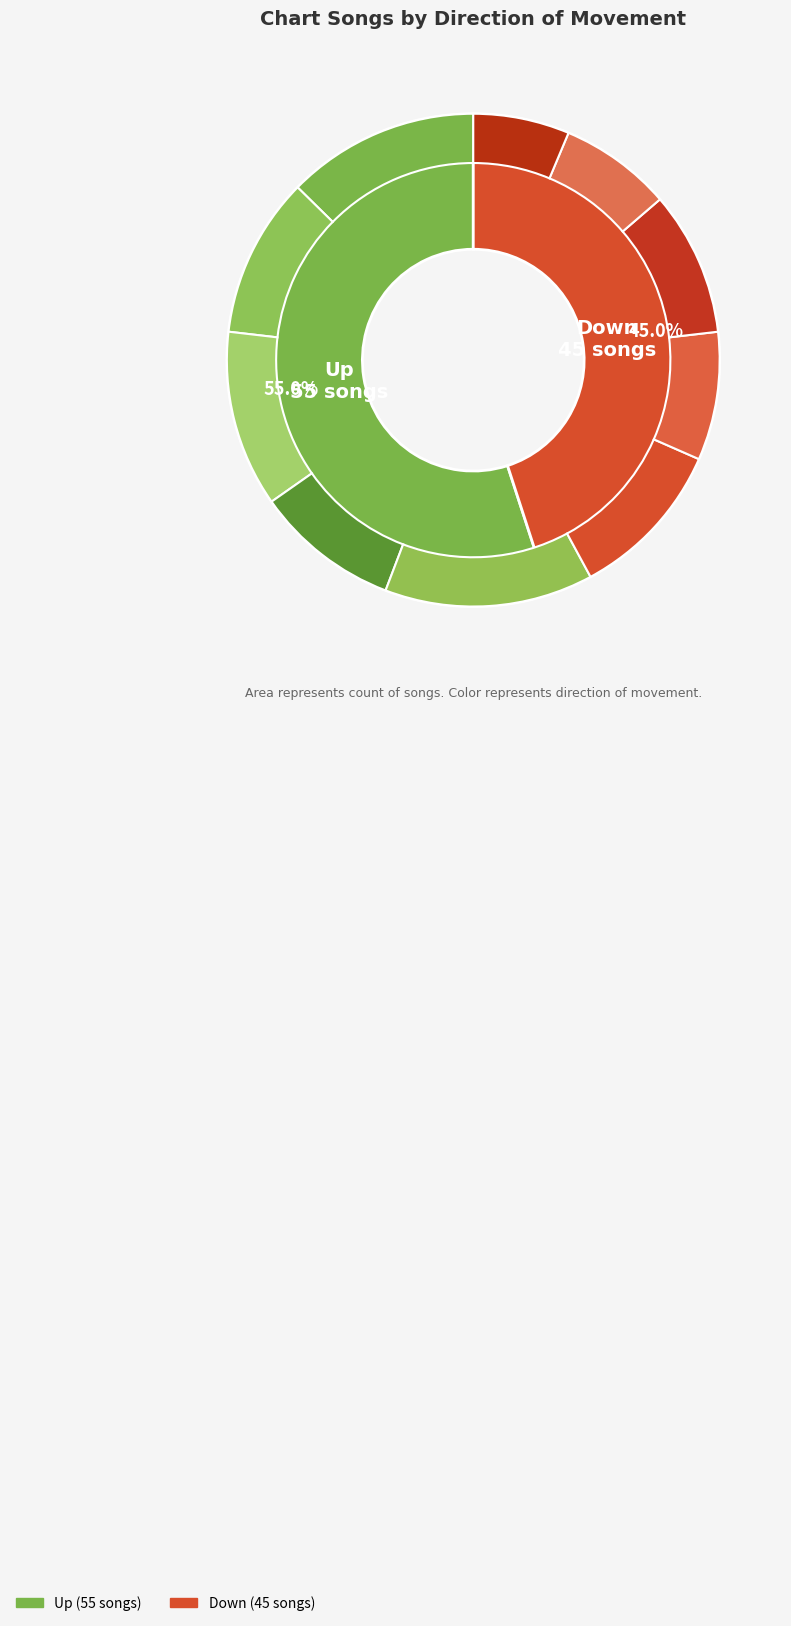

Approximately how many times larger is the value at down compared to up?

0.8